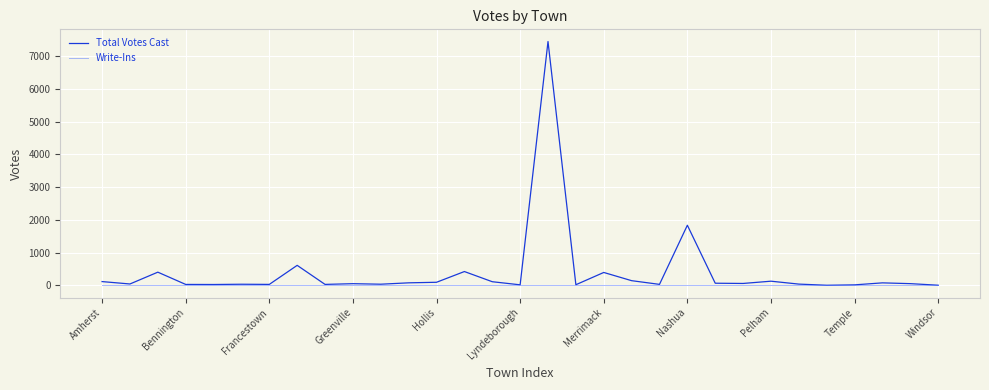

What is the average value of the Total Votes Cast series?

401